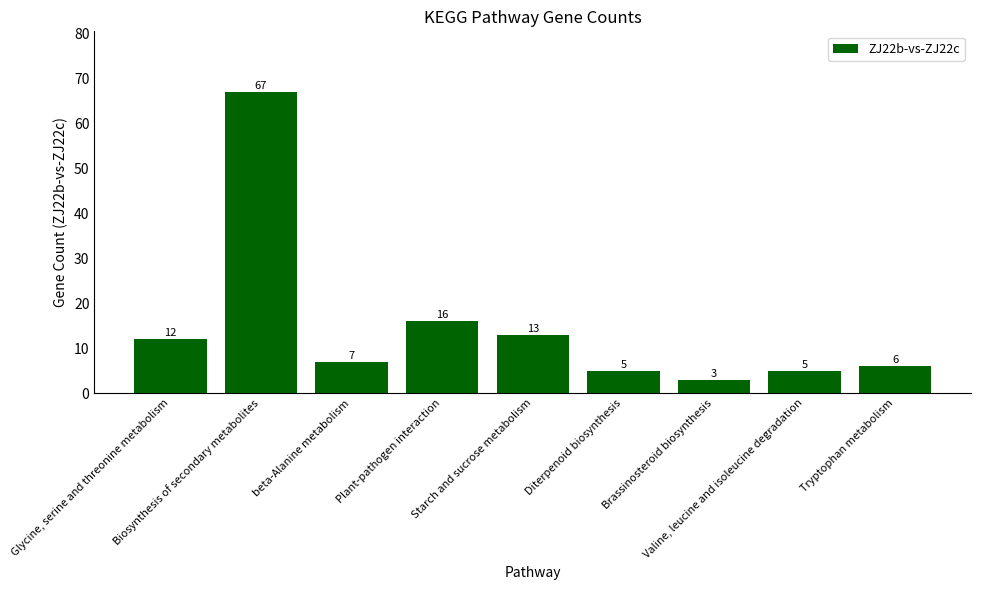

What is the smallest value displayed?

3